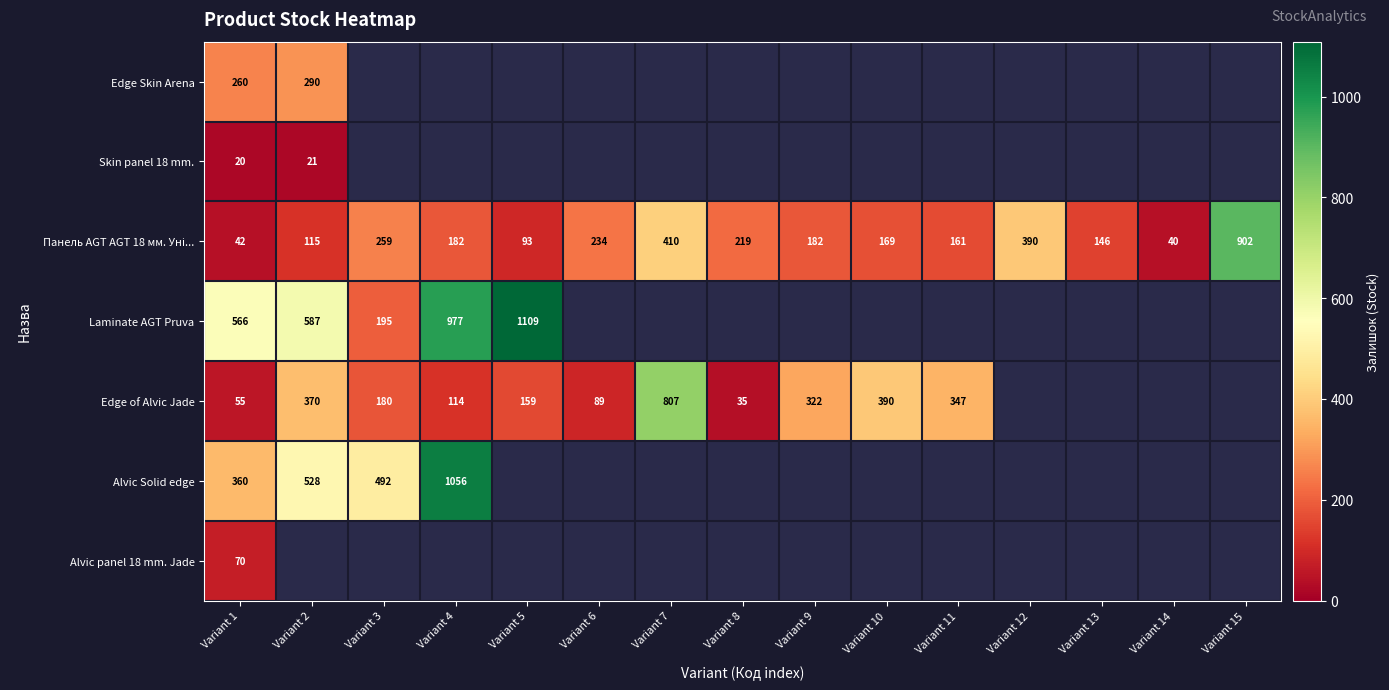

At how many categories does at least one series exceed 127?

14